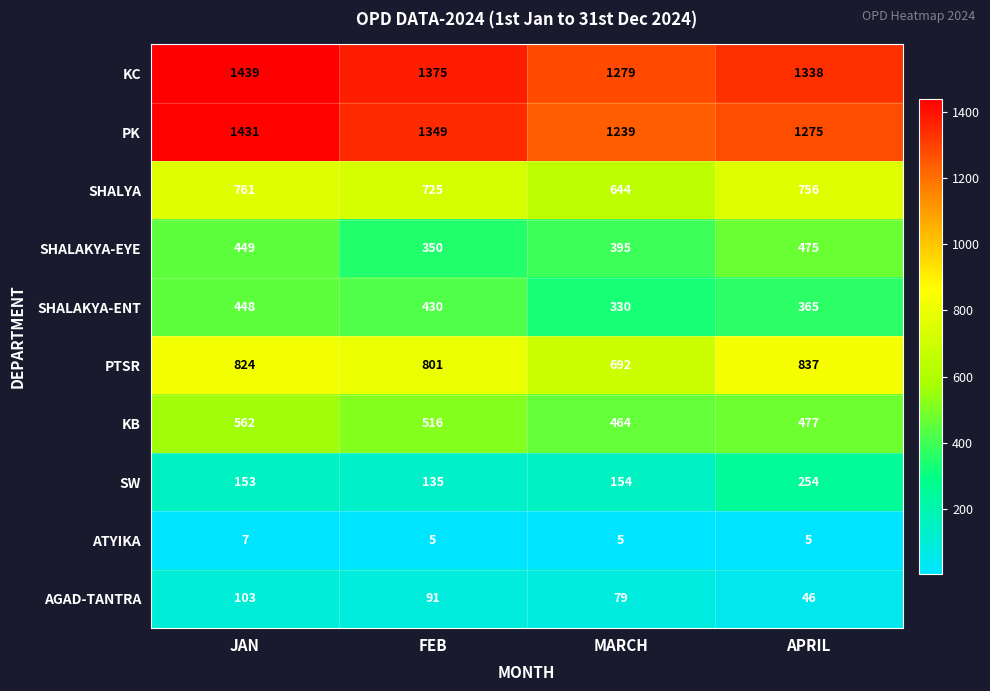

What is the minimum value shown in the chart?

5